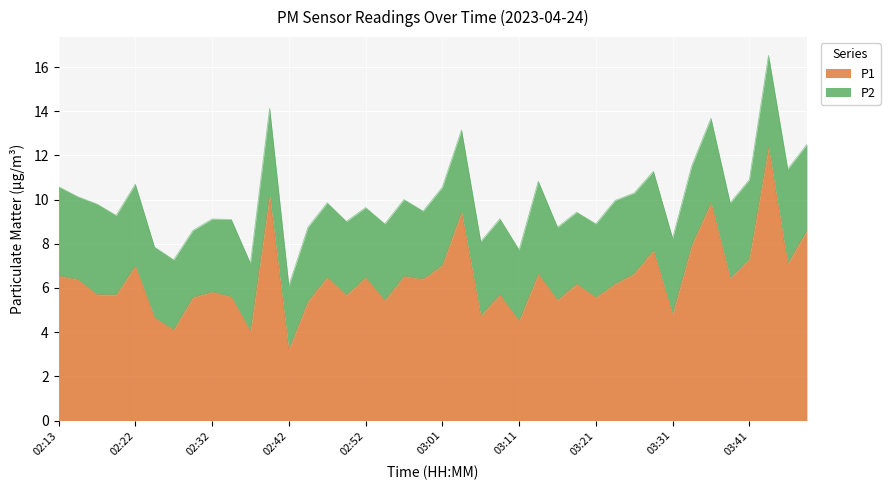

Rank the categories by value from lowest to highest.

02:42, 02:37, 02:27, 03:11, 02:25, 03:06, 03:31, 02:44, 02:54, 03:16, 02:30, 03:21, 02:34, 02:20, 02:49, 03:09, 02:17, 02:32, 03:18, 03:23, 02:15, 02:59, 03:38, 02:47, 02:52, 02:56, 02:13, 03:13, 03:26, 02:22, 03:01, 03:46, 03:41, 03:28, 03:33, 03:48, 03:04, 03:36, 02:39, 03:43